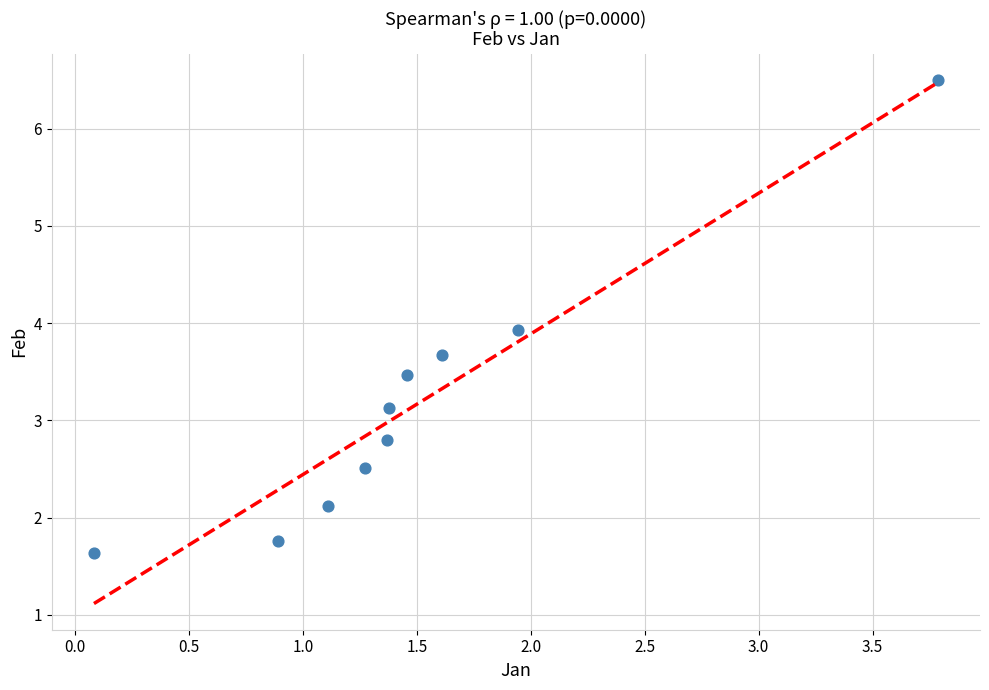

What is the average X value?

1.5